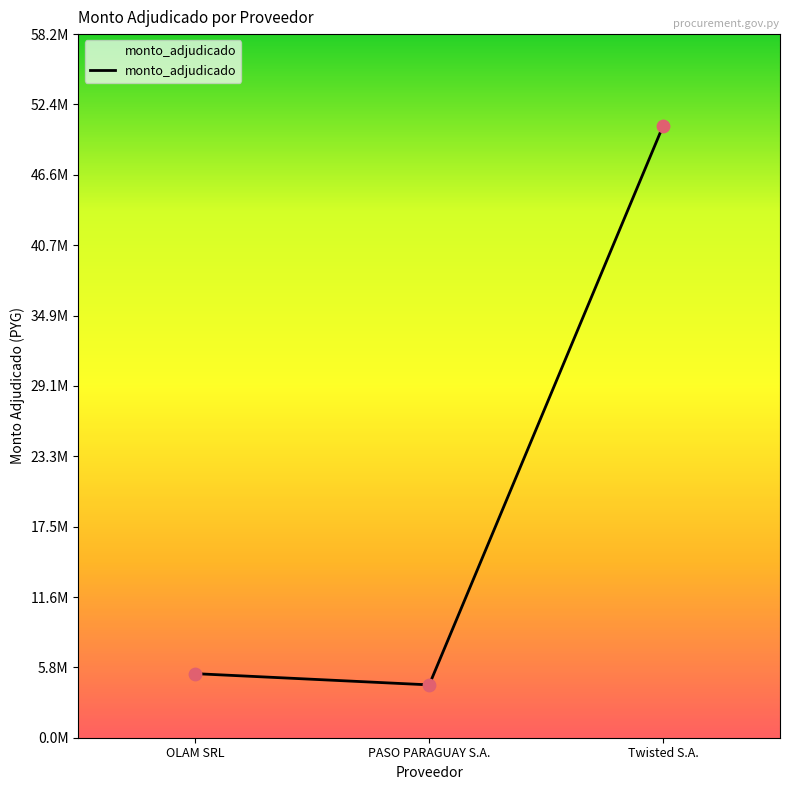

Approximately how many times larger is the value at Twisted S.A. compared to OLAM SRL?

9.5